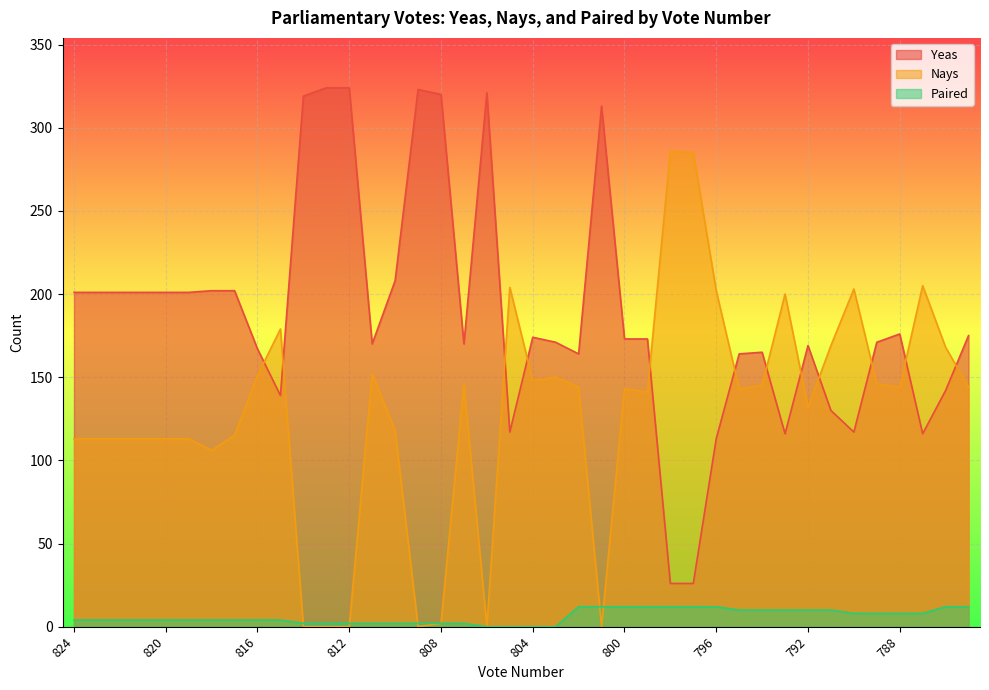

How many positive values does the Paired series have?

36